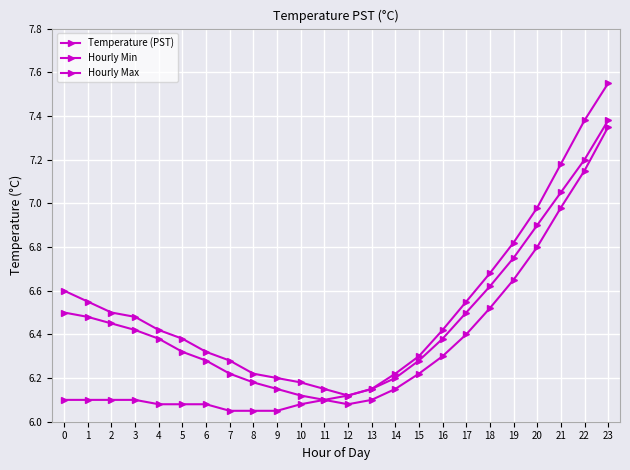

What is the total value across all series at 21?

21.2